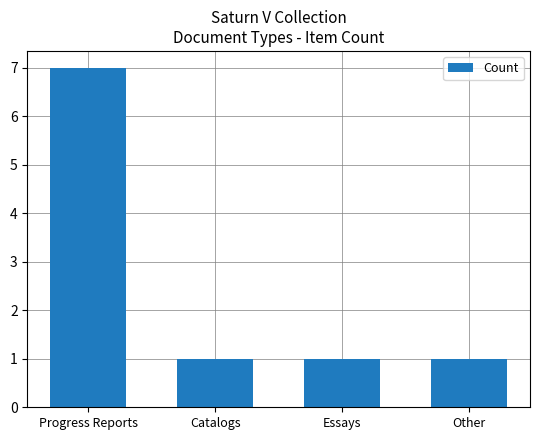

Approximately how many times larger is the value at Other compared to Essays?

1.0